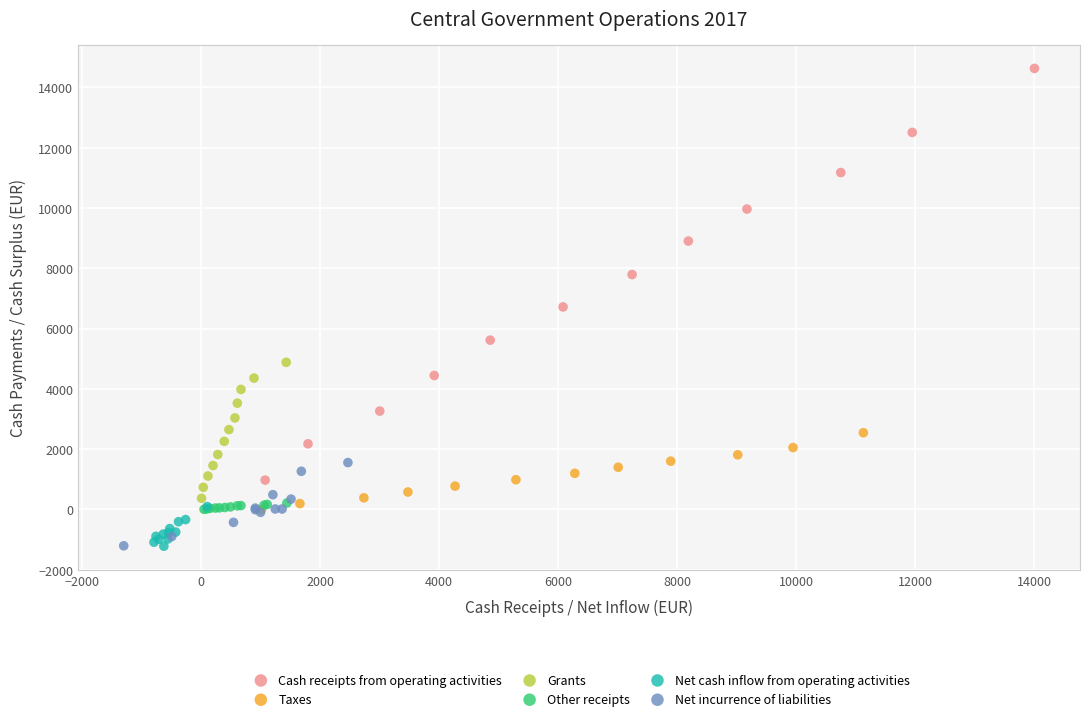

Which series has the largest Y range (max minus min)?

Cash receipts from operating activities